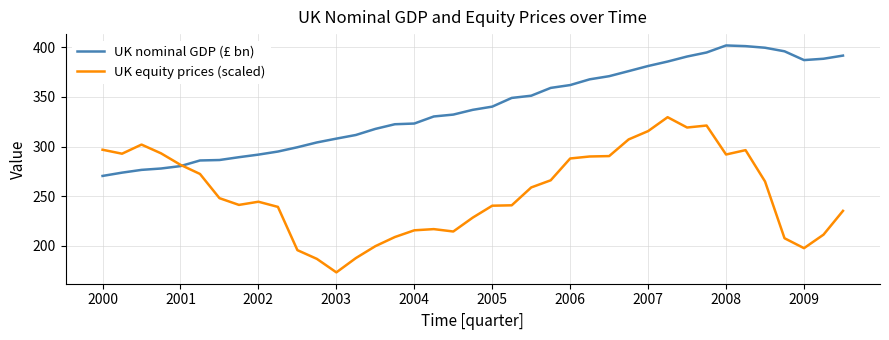

List the series in order of their overall mean, lowest first.

UK equity prices (scaled), UK nominal GDP (£ bn)